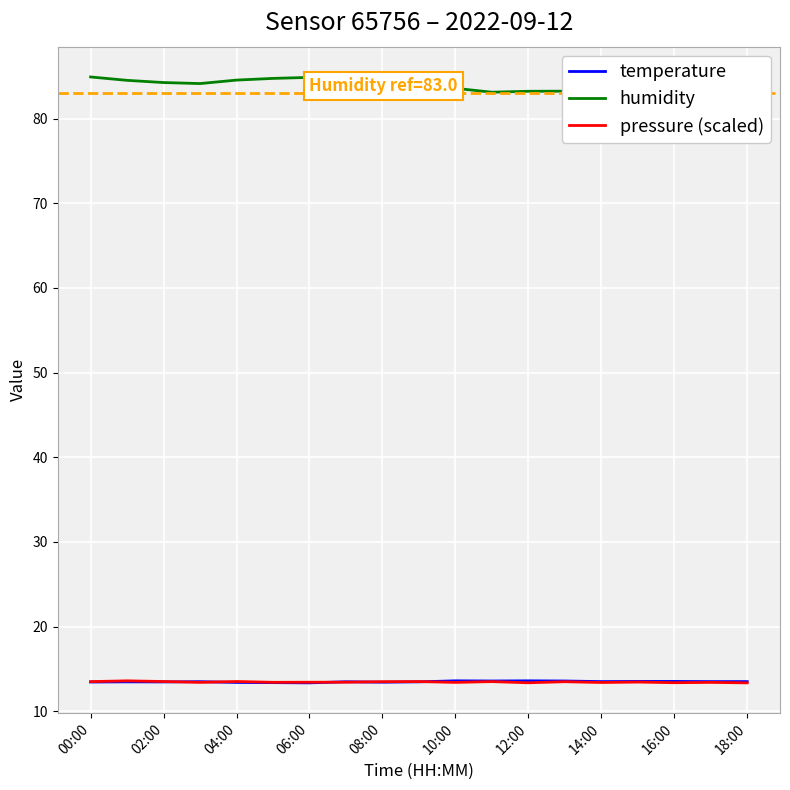

What is the smallest value displayed?

13.4